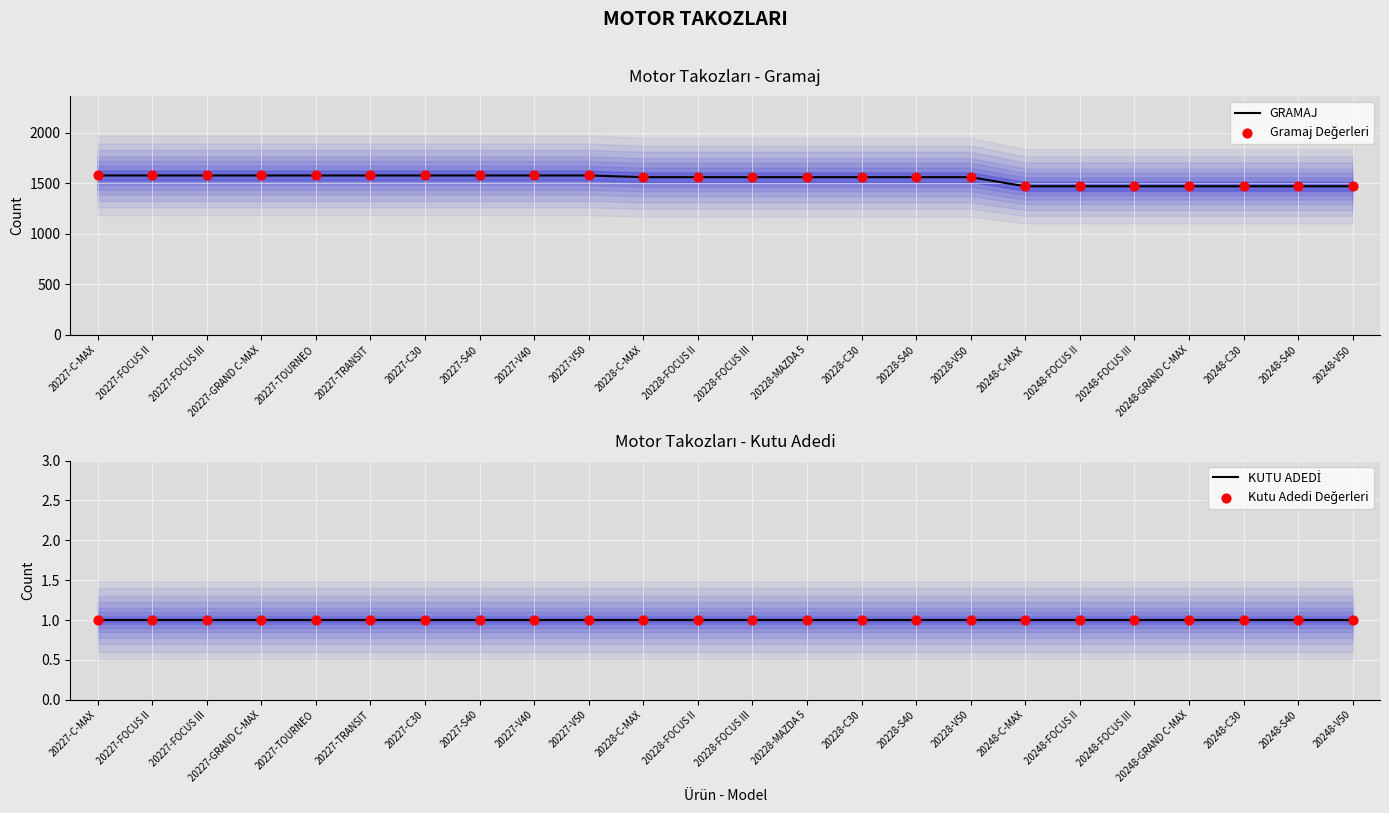

Which series has the largest total across all categories?

GRAMAJ